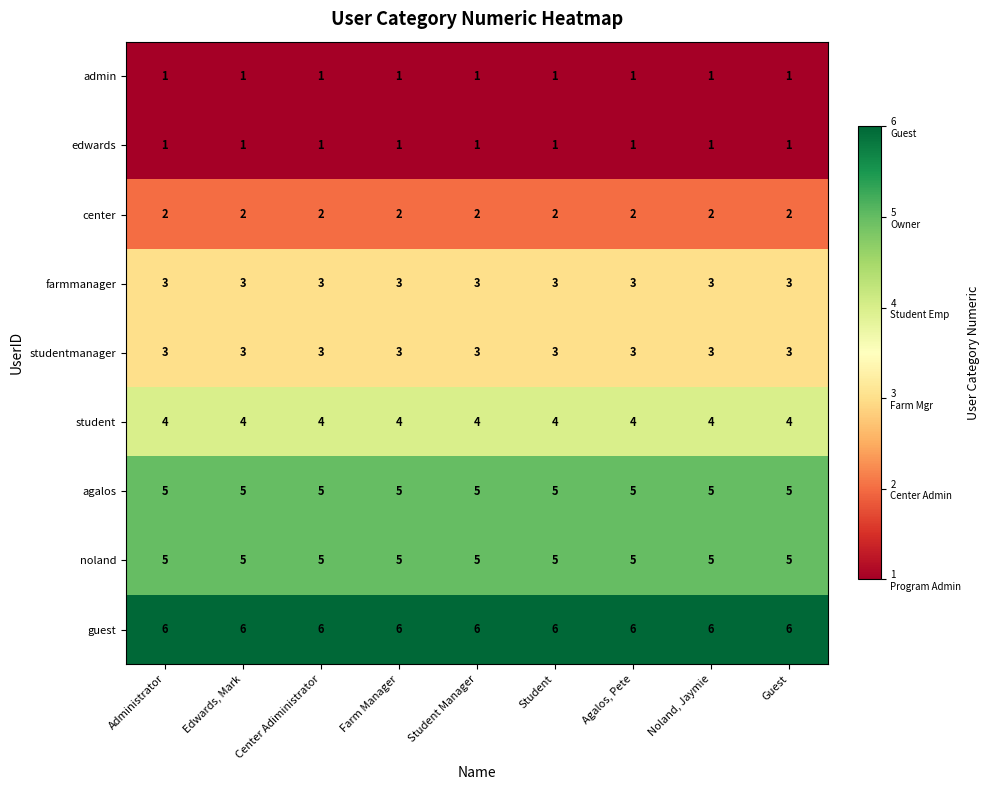

Is it true that noland equals 3 at Administrator?

False